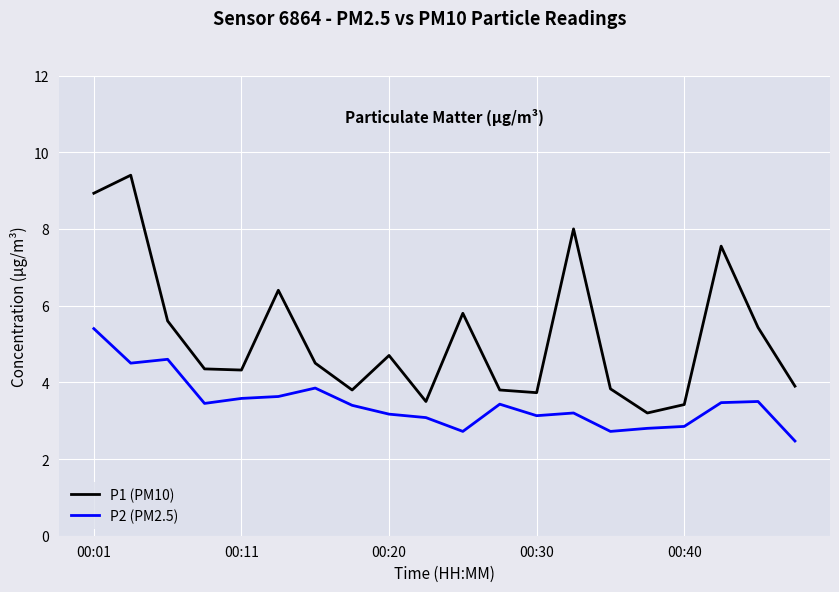

Which series has the largest range (max minus min)?

P1 (PM10)